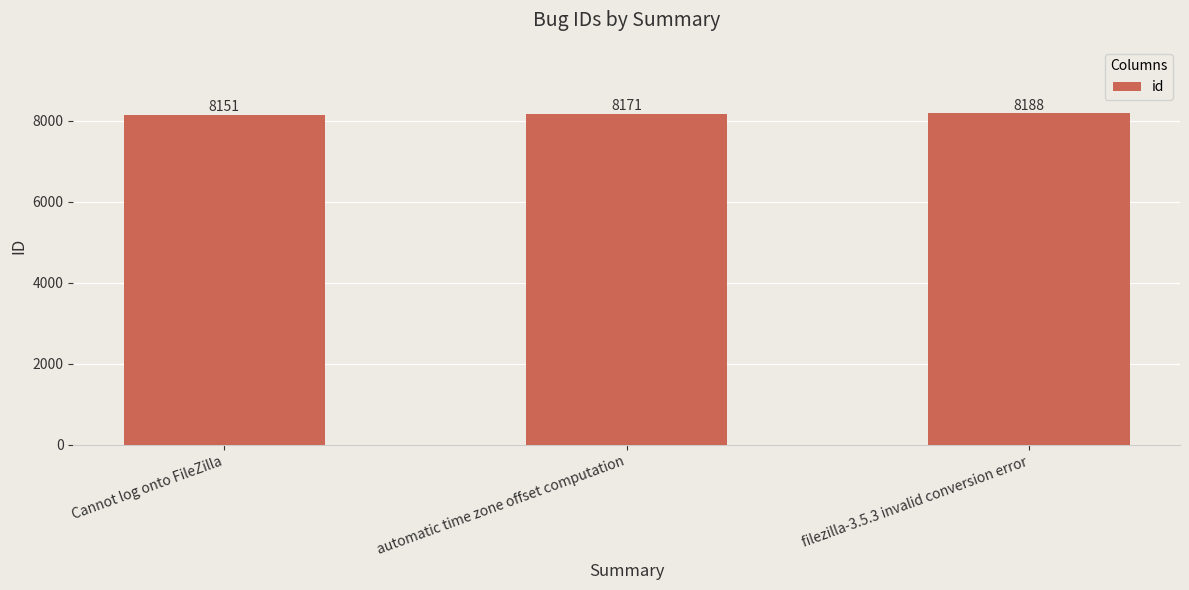

Rank the categories by value from highest to lowest.

filezilla-3.5.3 invalid conversion error, automatic time zone offset computation, Cannot log onto FileZilla